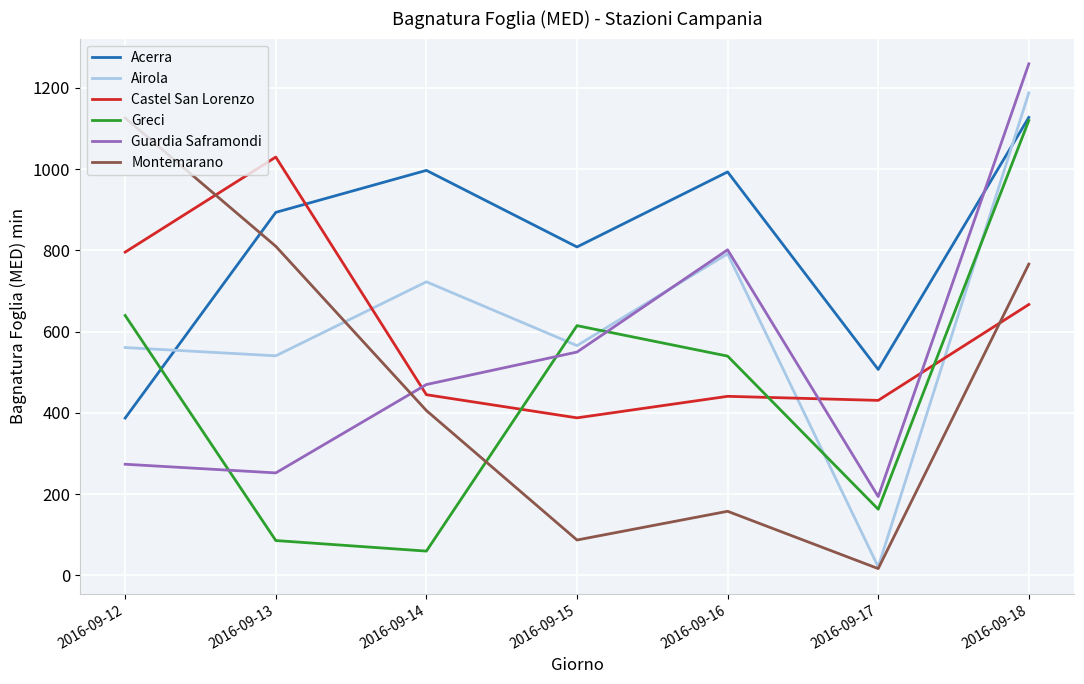

What is the greatest value displayed?

1259.5